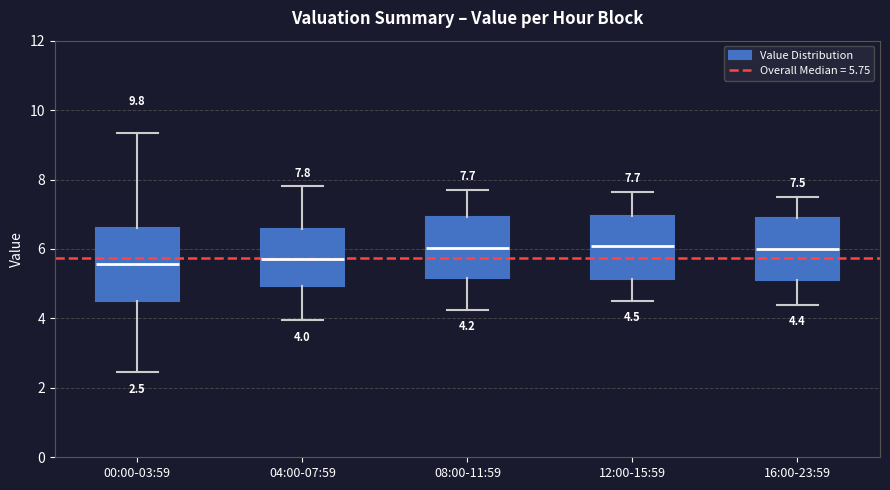

Which box is the tallest, from its lower edge to its upper edge?

00:00-03:59